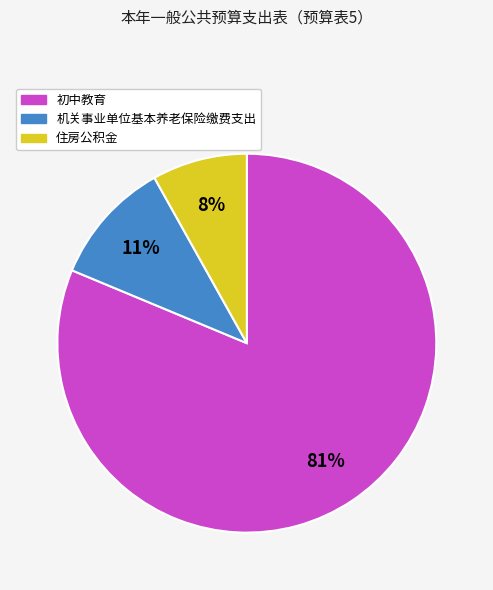

Is there any slice that represents more than half of the pie?

Yes